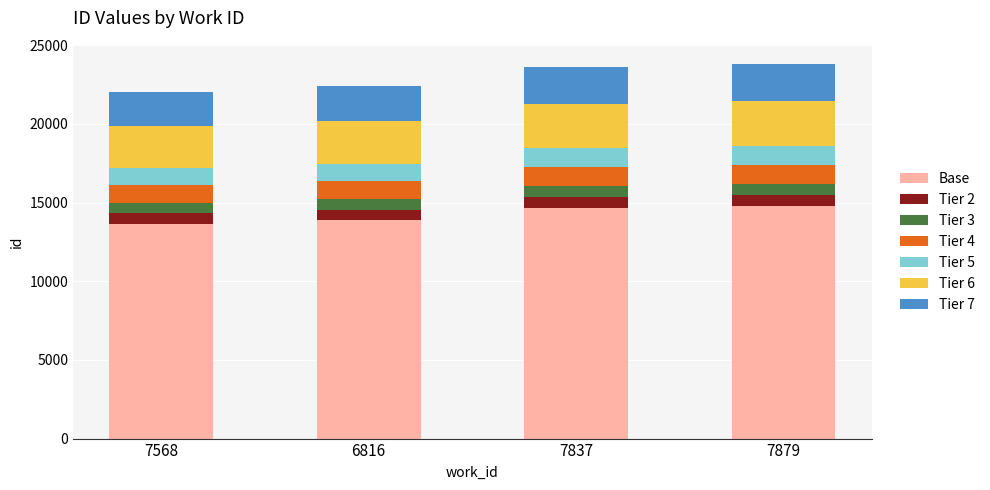

The Base series shows 6876.1 at 6816. True or false?

False